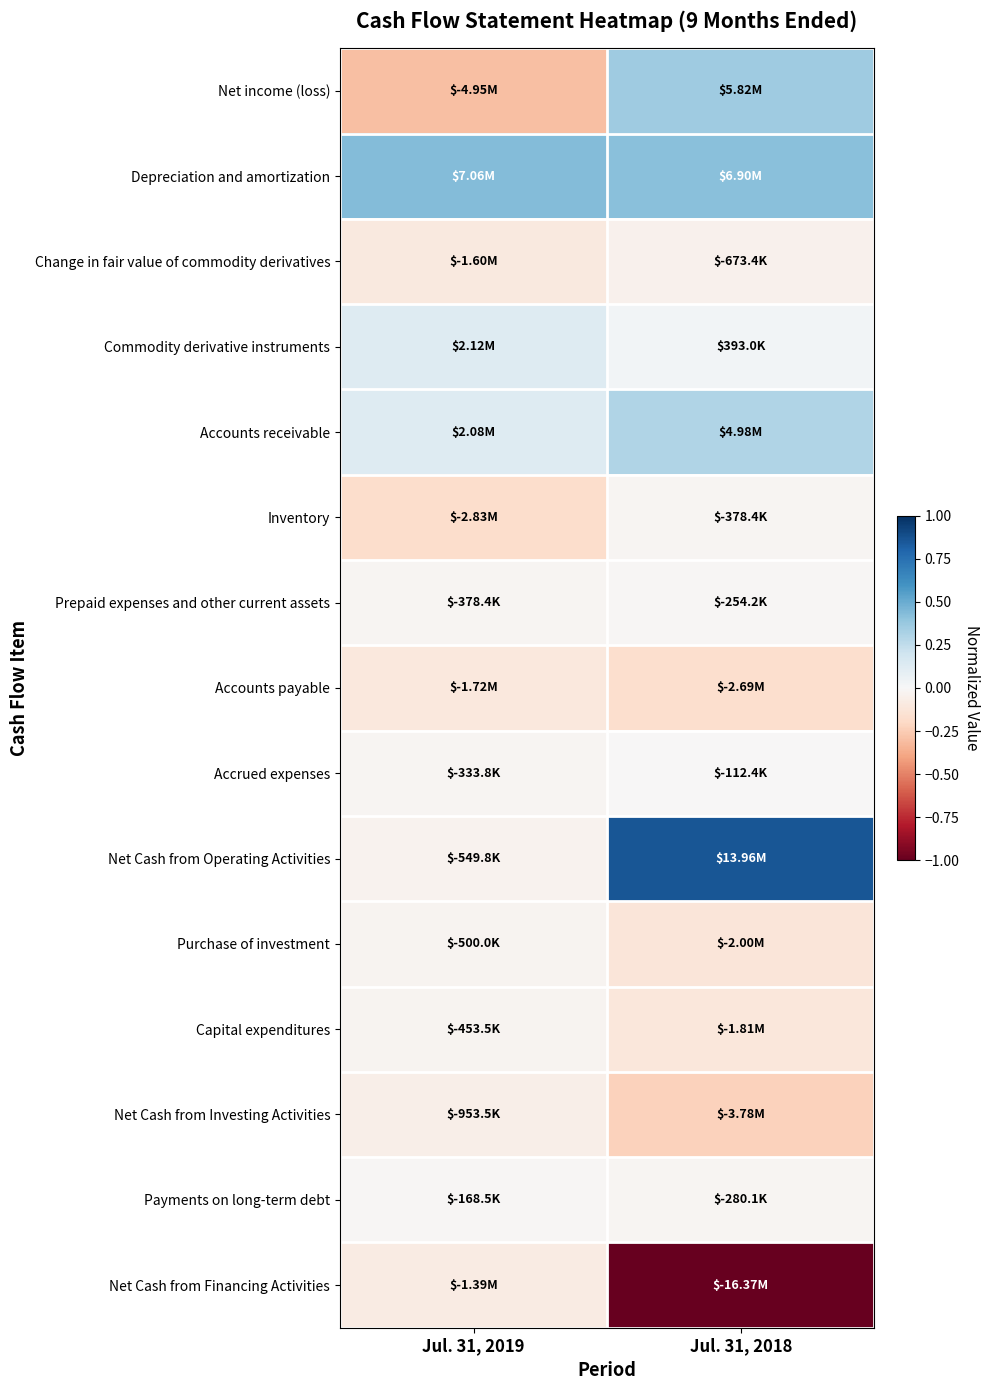

At which category is the sum across all series the highest?

Jul. 31, 2018